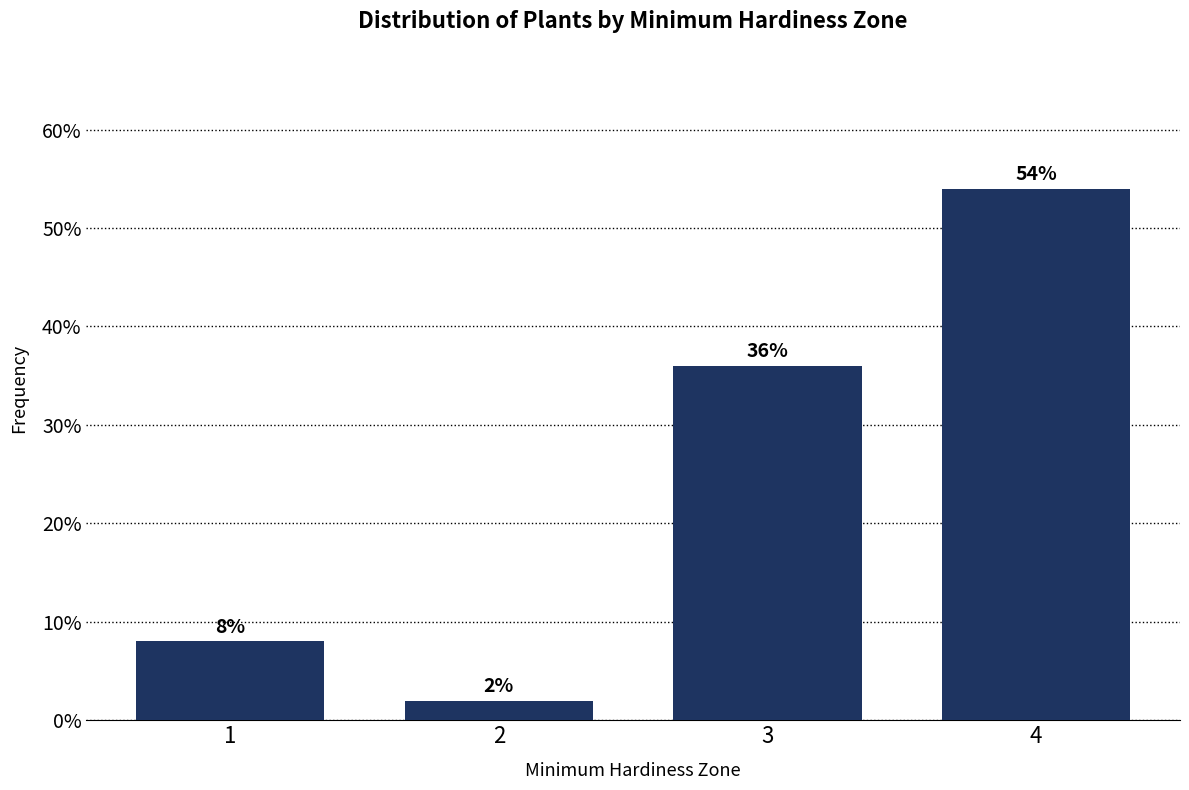

Reading right to left, list all the values displayed in this chart.

54	36	2	8